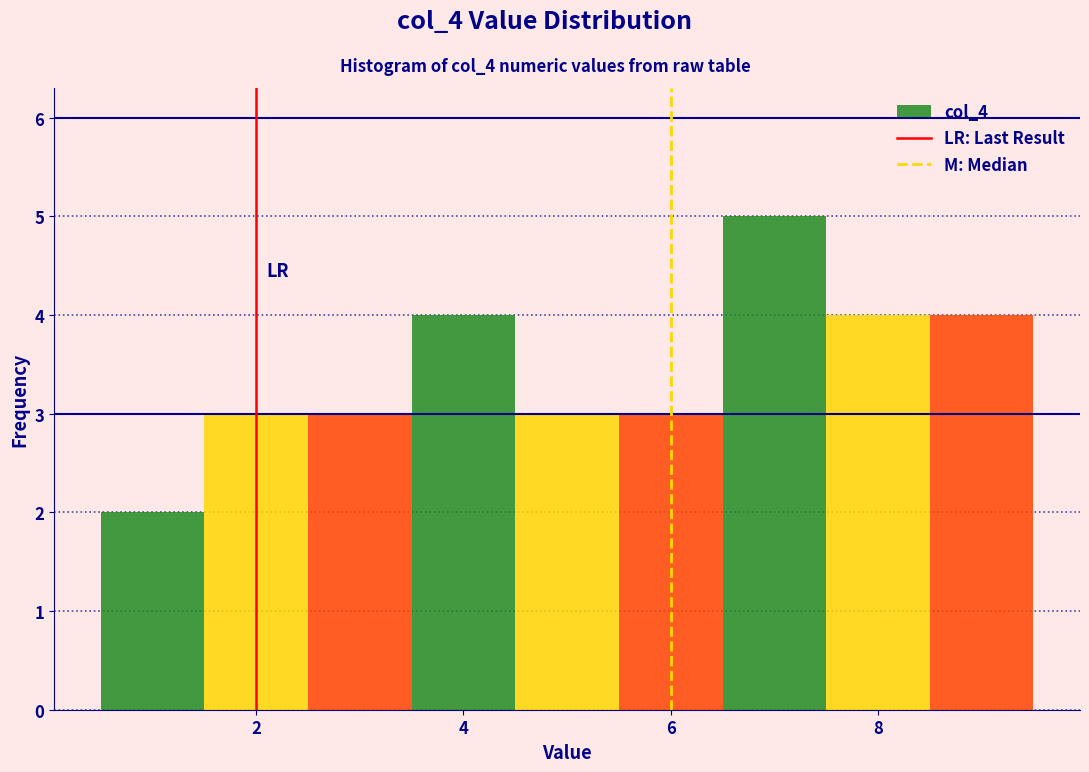

How tall is the bar that spans 5.5 to 6.5 on the x-axis? Neither the bar edges nor the heights are printed on the chart, so give them approximately, as read against the axes.

3